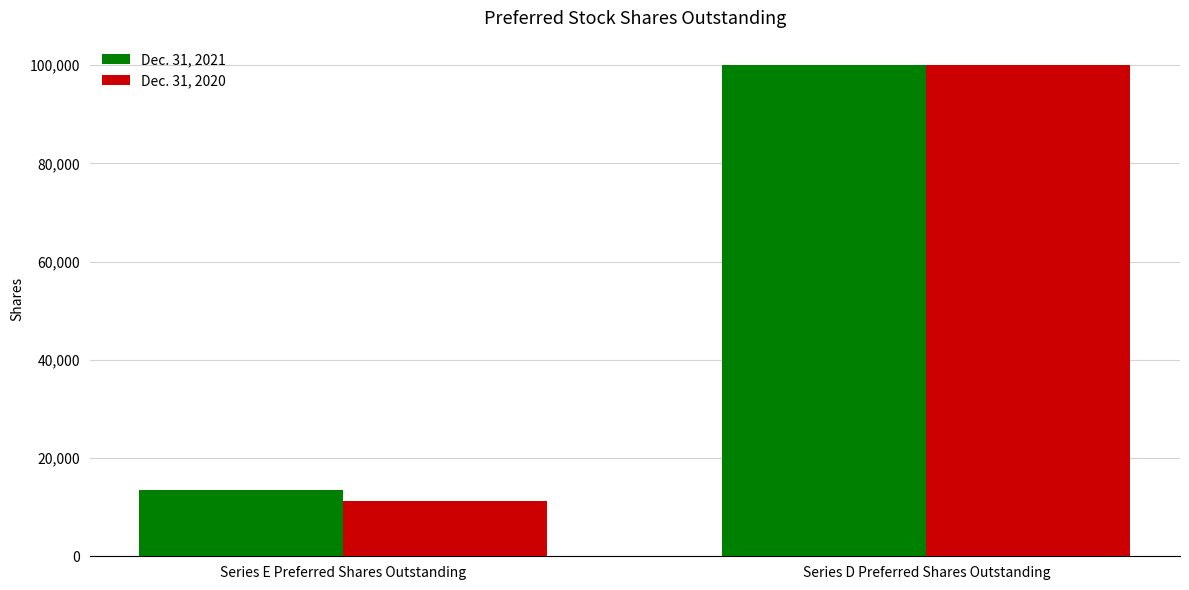

What is the spread (max minus min) of values at Series E Preferred Shares Outstanding?

2188